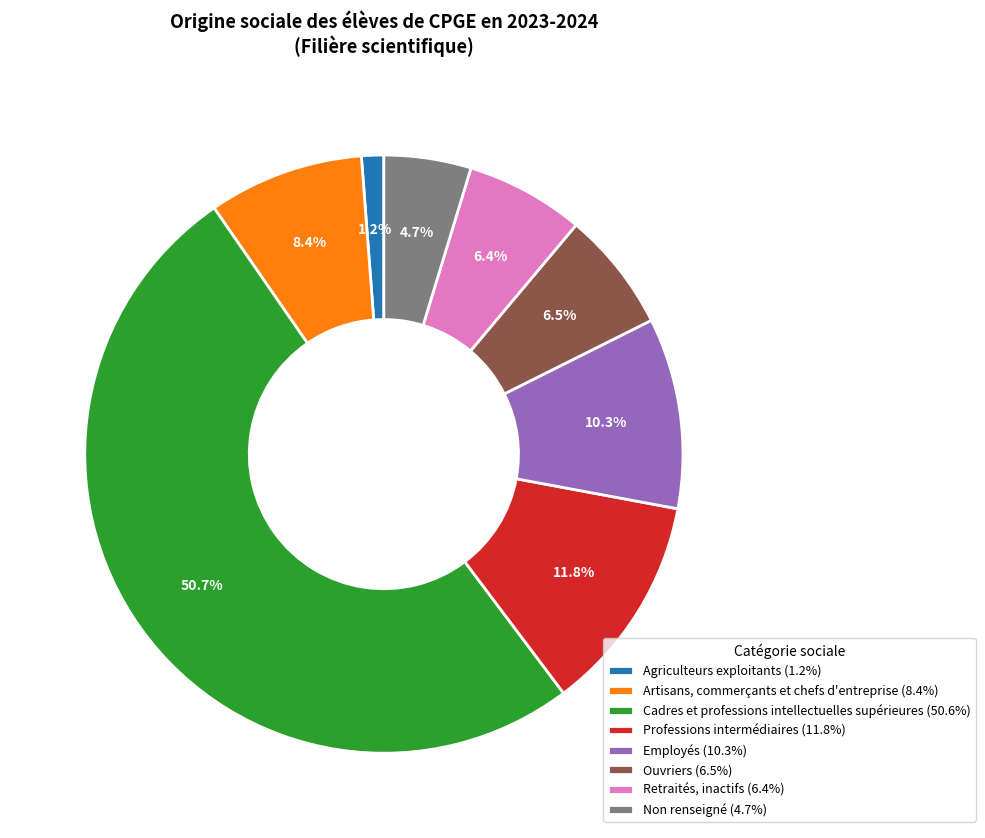

What is the smallest slice in the pie chart?

Agriculteurs exploitants